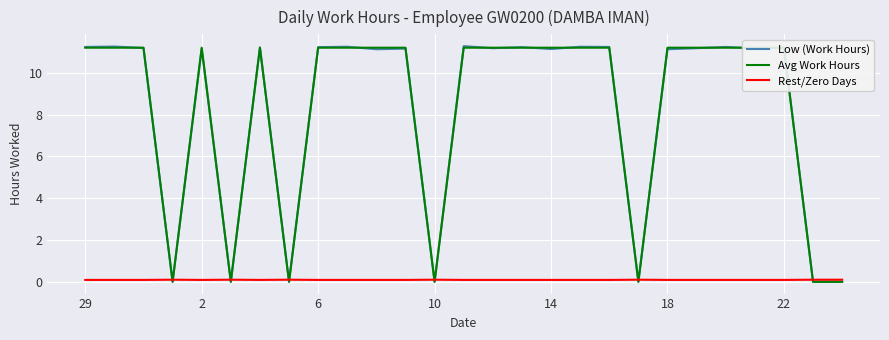

How many lines are shown in the chart?

3